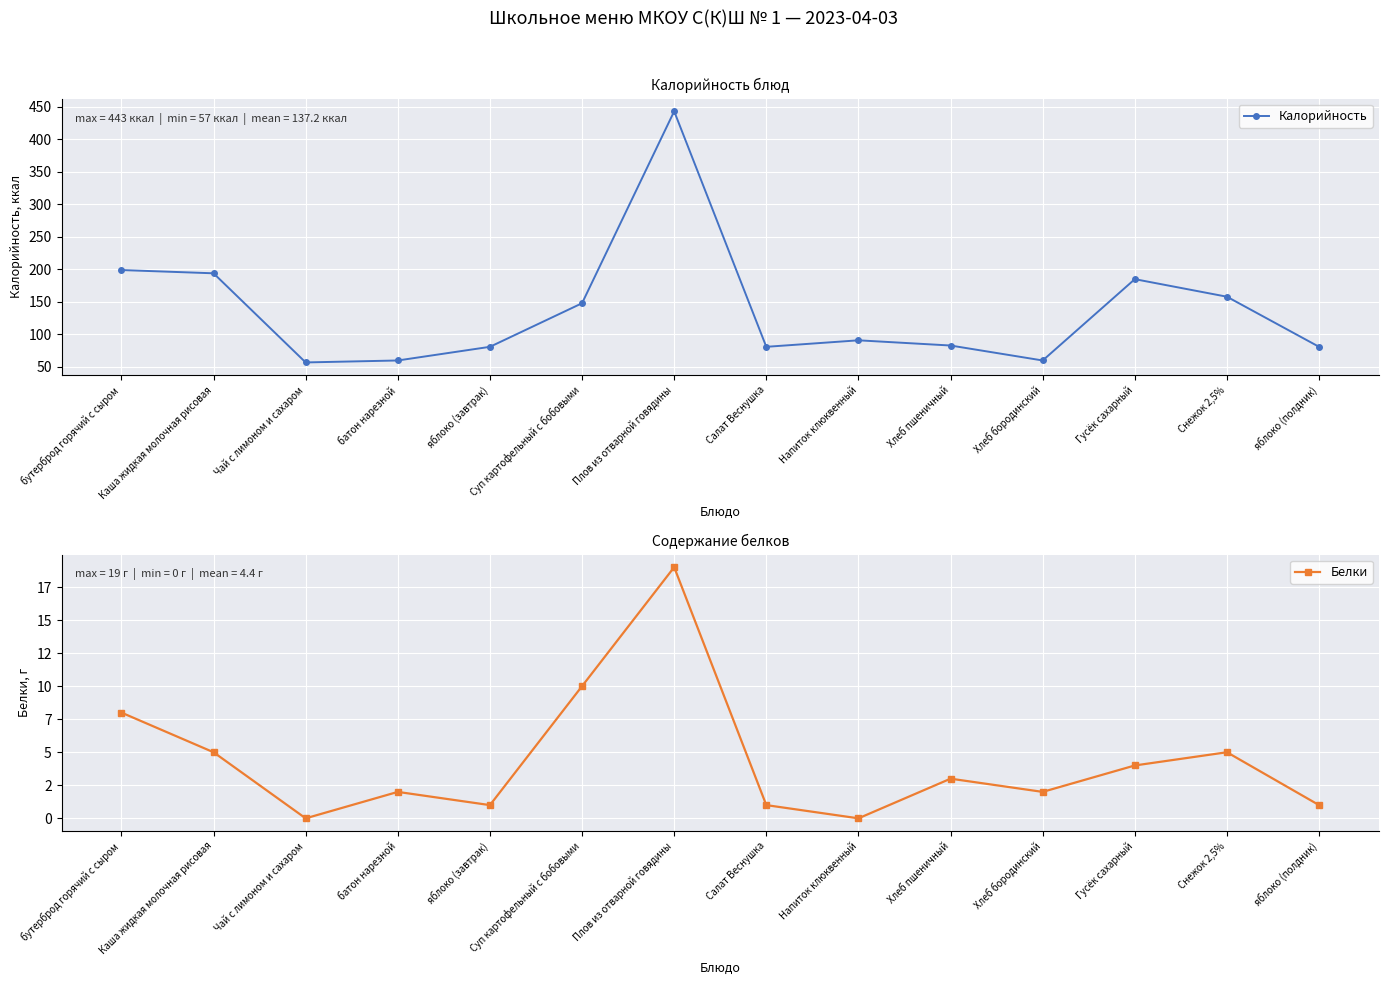

Is this an area chart (filled region under the line)?

No